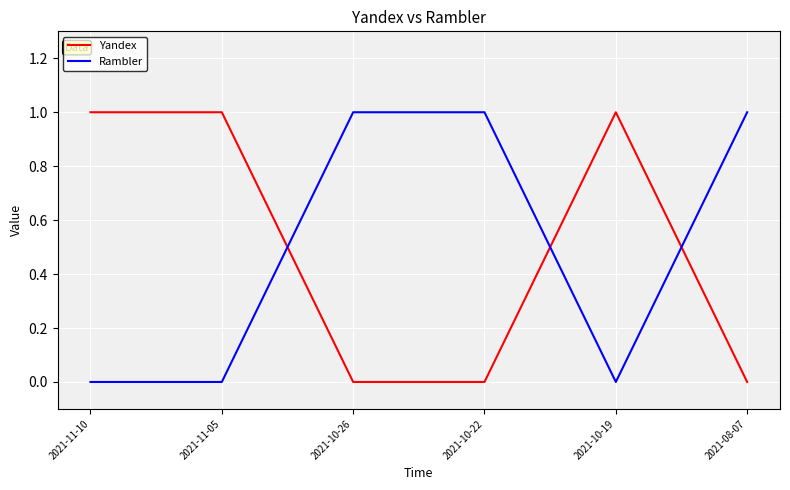

Reading left to right, what are all the values shown in this chart?

Yandex: 2021-11-10=1	2021-11-05=1	2021-10-26=0	2021-10-22=0	2021-10-19=1	2021-08-07=0
Rambler: 2021-11-10=0	2021-11-05=0	2021-10-26=1	2021-10-22=1	2021-10-19=0	2021-08-07=1